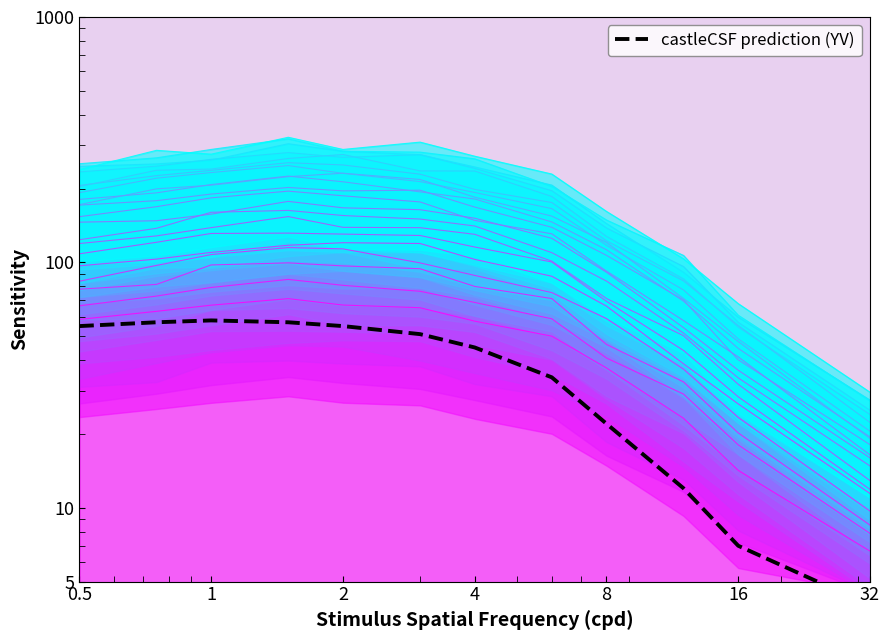

How many values exceed 51?

5